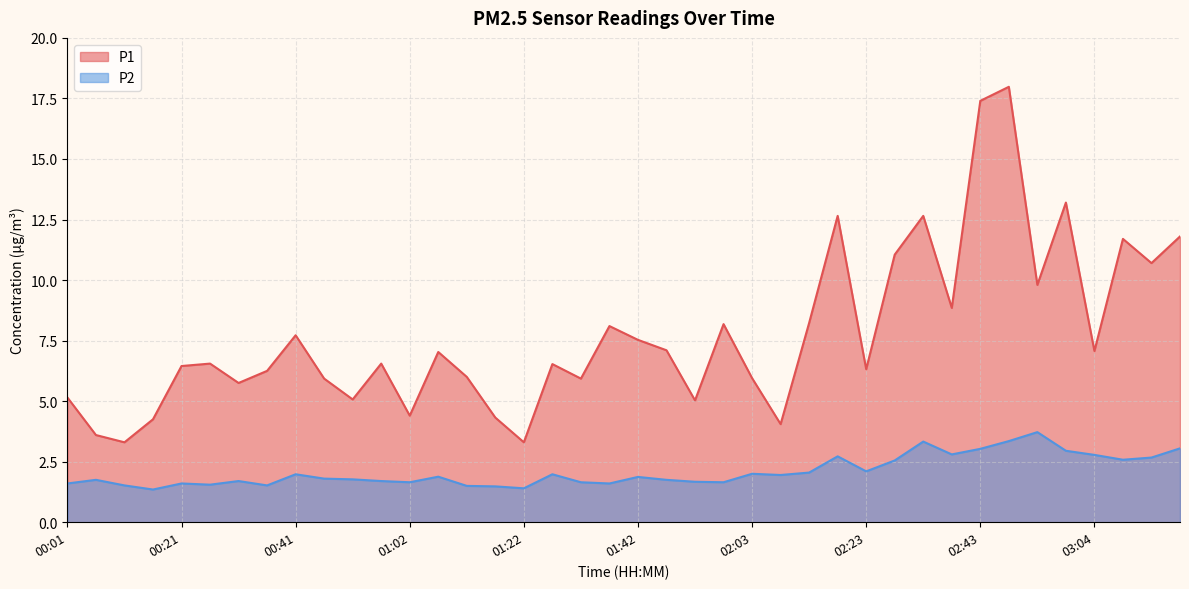

Reading left to right, transcribe all the data shown in this chart.

P1: 5.2	3.6	3.3	4.2	6.5	6.5	5.8	6.2	7.7	5.9	5.1	6.5	4.4	7.0	6.0	4.3	3.3	6.5	5.9	8.1	7.5	7.1	5.0	8.2	6.0	4.0	8.2	12.7	6.3	11.1	12.7	8.8	17.4	18.0	9.8	13.2	7.1	11.7	10.7	11.8
P2: 1.6	1.8	1.5	1.4	1.6	1.6	1.7	1.5	2.0	1.8	1.8	1.7	1.6	1.9	1.5	1.5	1.4	2.0	1.6	1.6	1.9	1.8	1.7	1.6	2.0	1.9	2.0	2.7	2.1	2.5	3.3	2.8	3.0	3.4	3.7	3.0	2.8	2.6	2.7	3.0